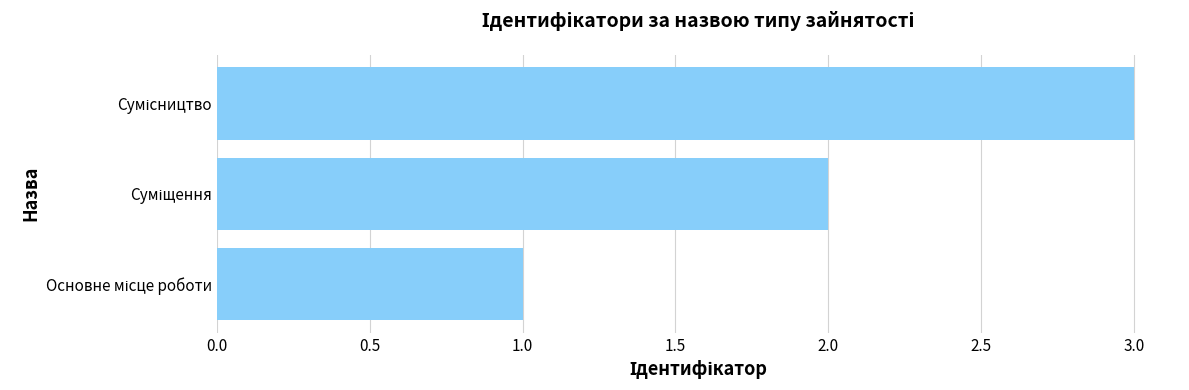

What is the minimum value shown in the chart?

1